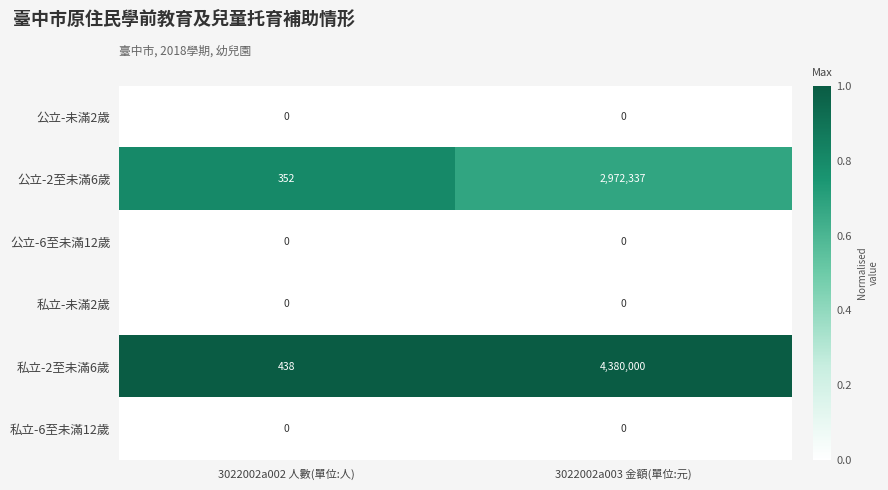

What is the sum of the 私立-2至未滿6歲 values at 3022002a002 人數(單位:人) and 3022002a003 金額(單位:元)?

4380438